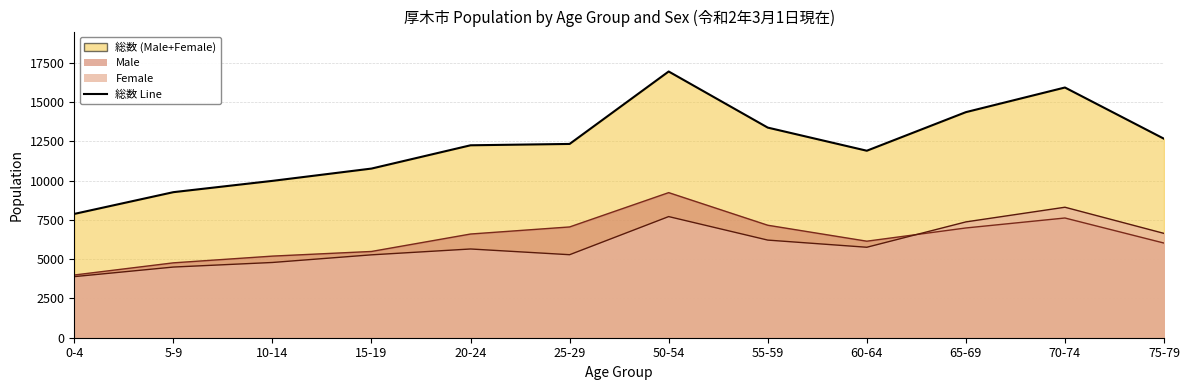

True or false: the data shows 12911 at 5-9.

False